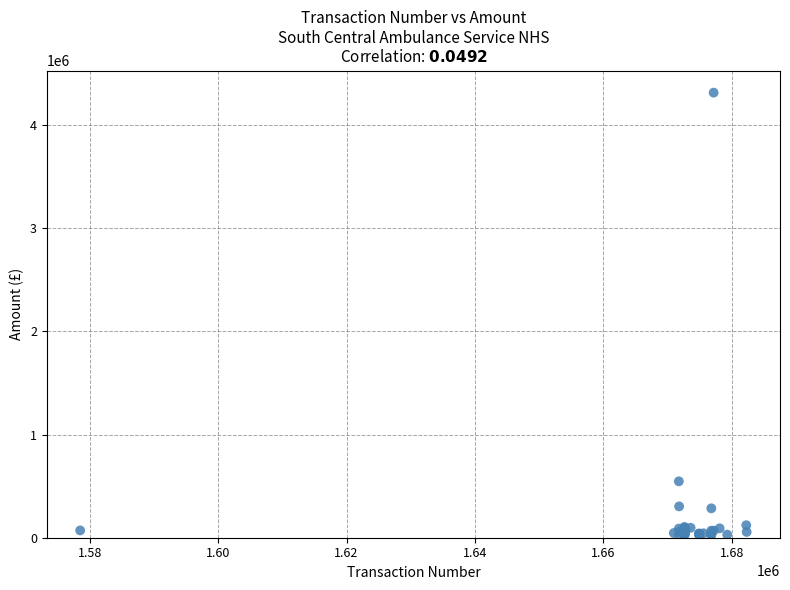

What Y value in the scatter plot is closest to 2170464?

546750.0